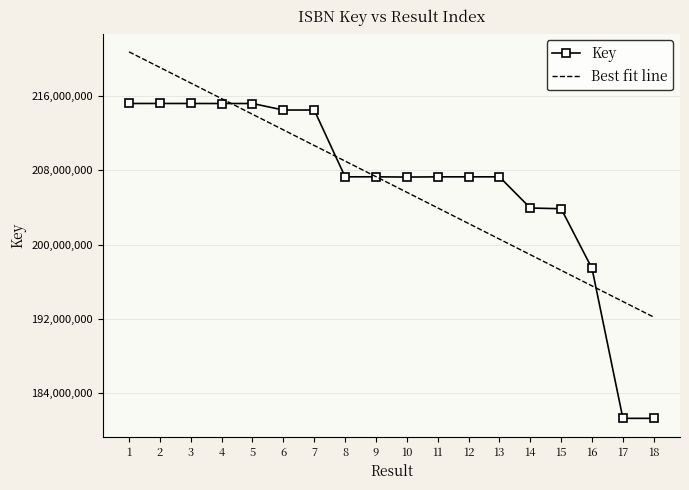

The value at 17 is 321871244. True or false?

False